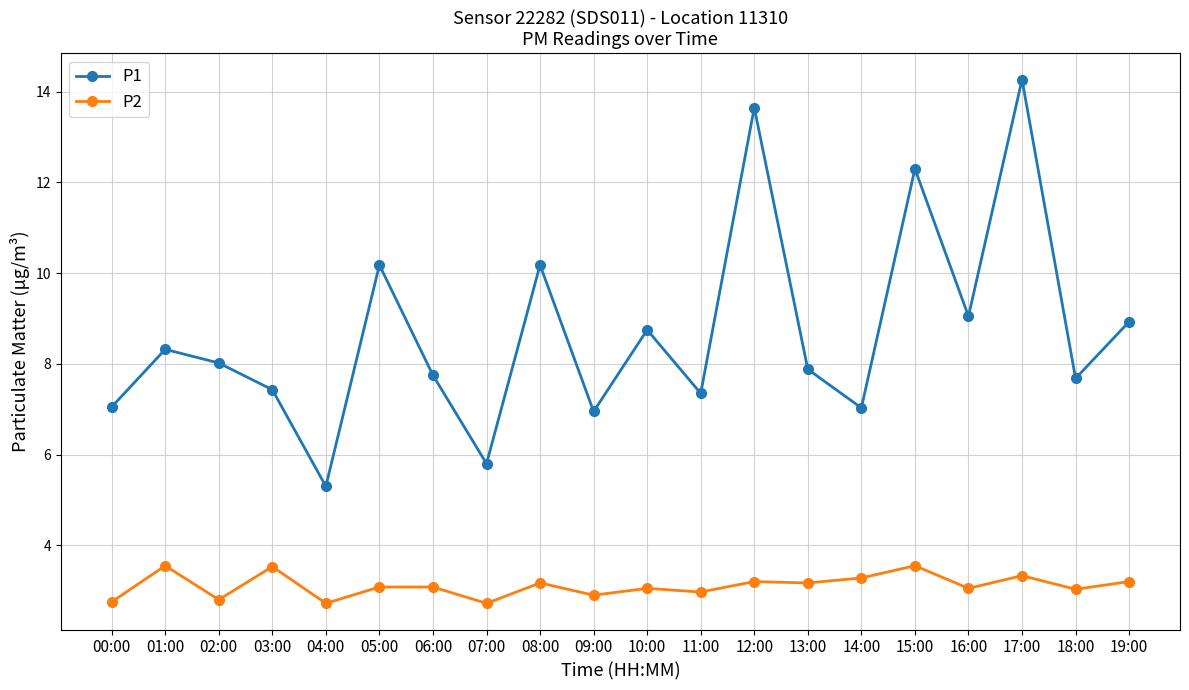

At which category does P2 reach its first local peak?

01:00